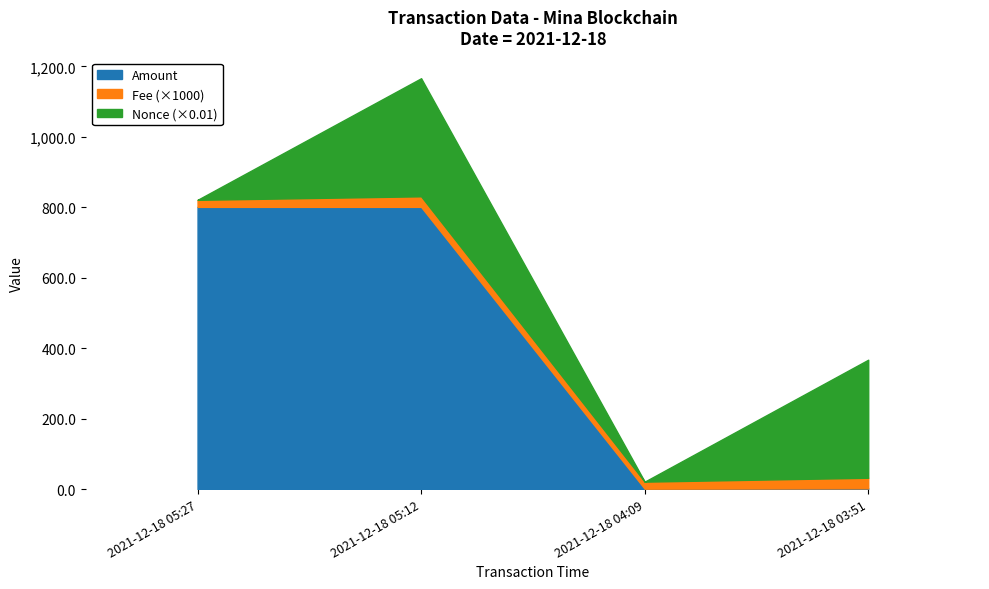

Is it true that Amount equals 1379.7 at 2021-12-18 05:27?

False